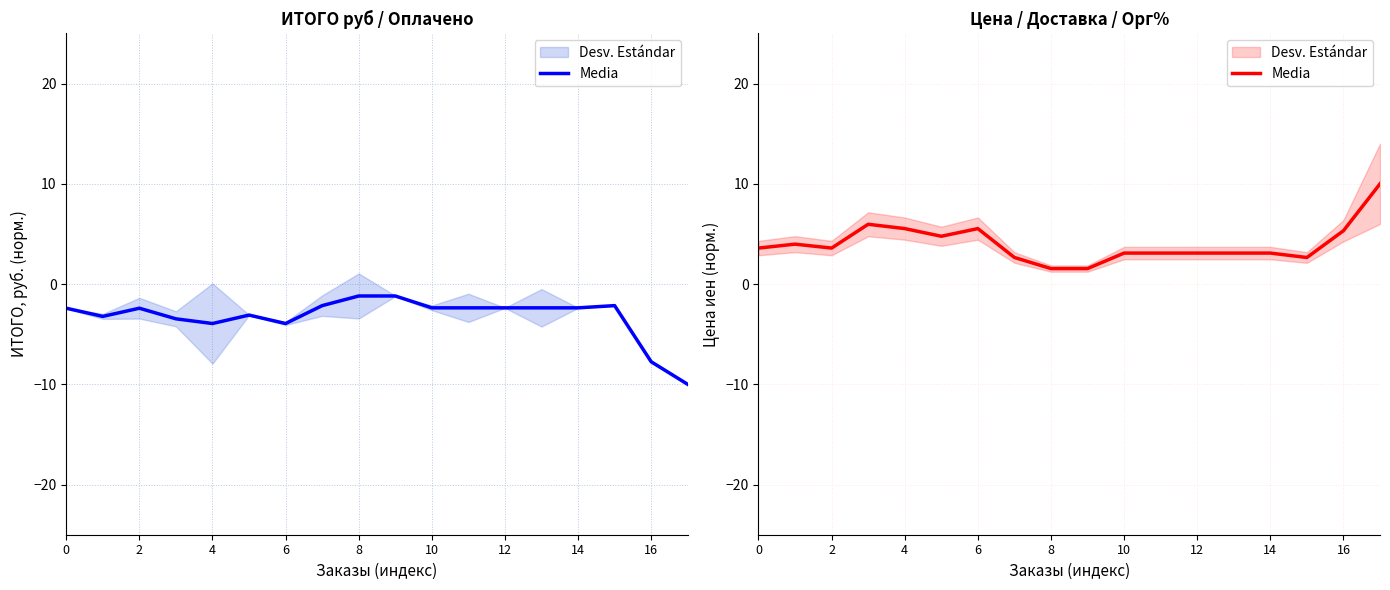

Approximately how many times larger is the value at 10 compared to 2?

0.8